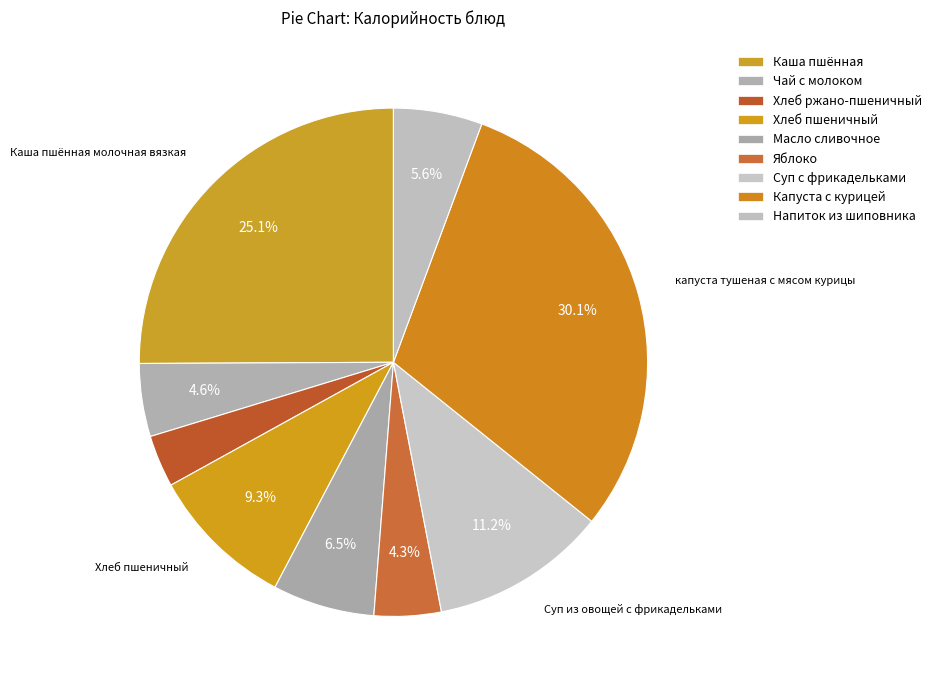

Does Масло сливочное account for over 50% of the chart?

No